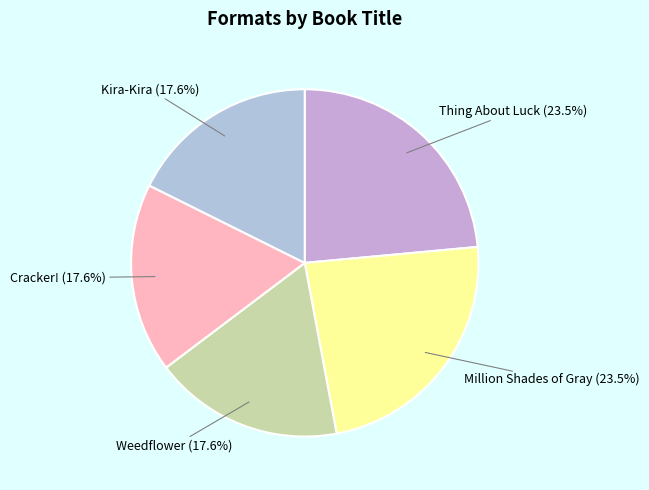

Does Cracker! represent more than half of the total?

No